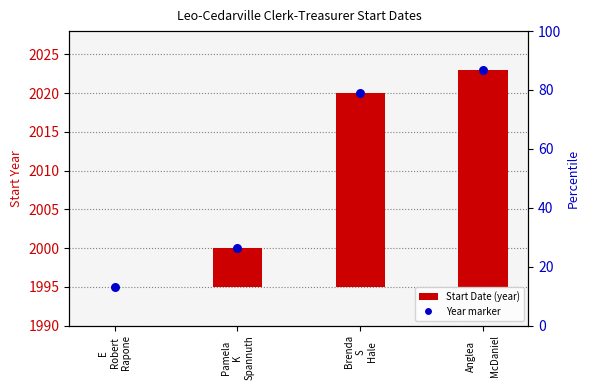

At which category is the sum across all series the highest?

Anglea

McDaniel